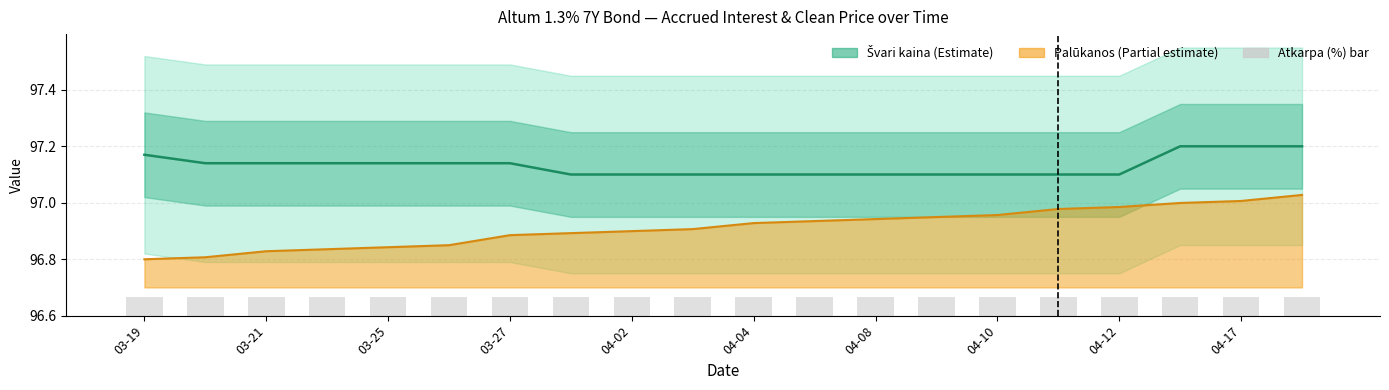

Are the bars horizontal?

No